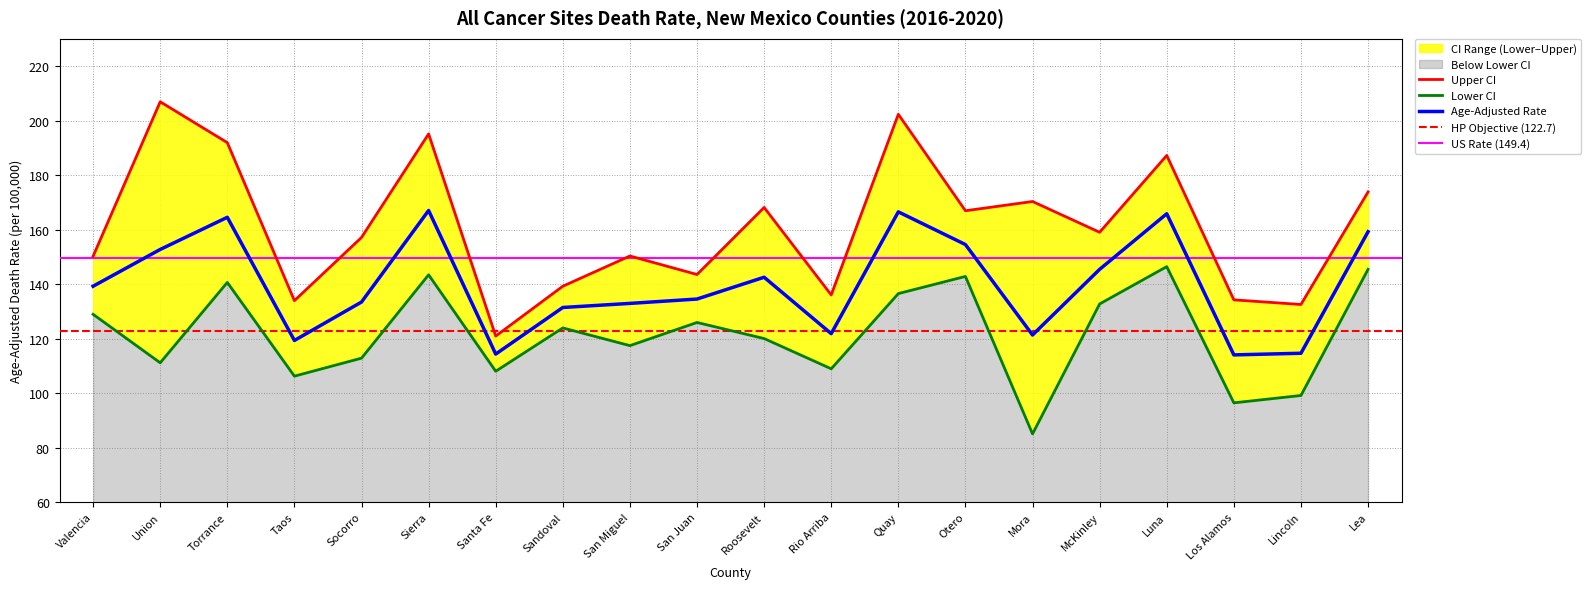

How many values in the Lower CI series are below 123?

10